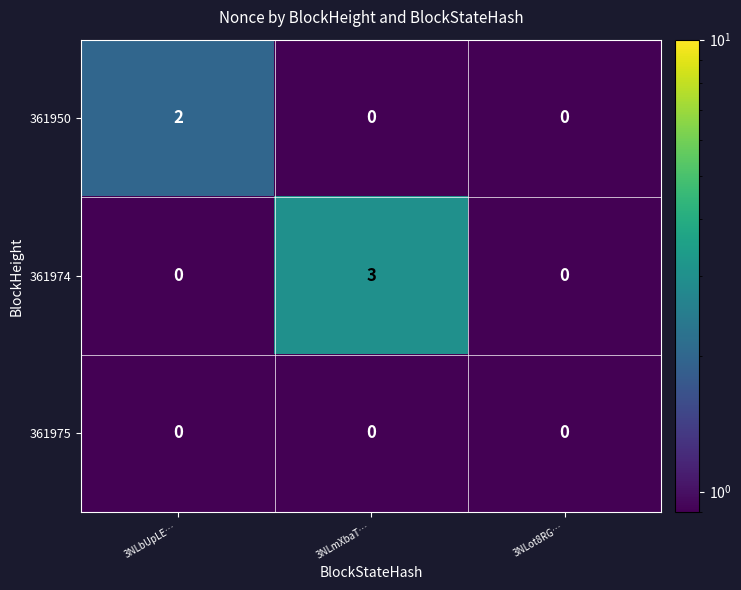

Reading right to left, extract all data points from this chart.

361950: 3NLot8RG…=0	3NLmXbaT…=0	3NLbUpLE…=2
361974: 3NLot8RG…=0	3NLmXbaT…=3	3NLbUpLE…=0
361975: 3NLot8RG…=0	3NLmXbaT…=0	3NLbUpLE…=0